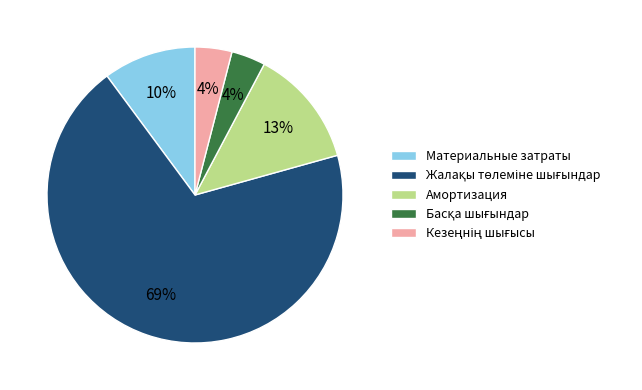

What percentage is the Материальные затраты slice, to the nearest percent?

10%